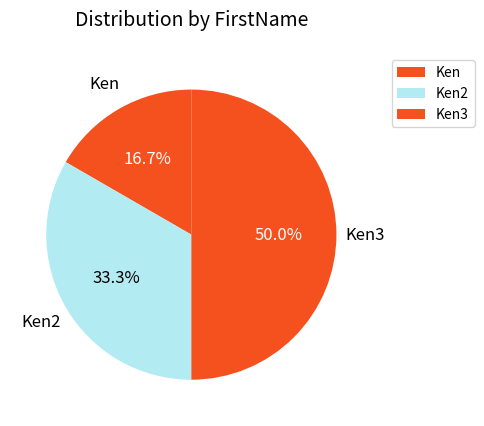

To the nearest percent, what is the difference between the Ken2 and Ken slice percentages?

17%